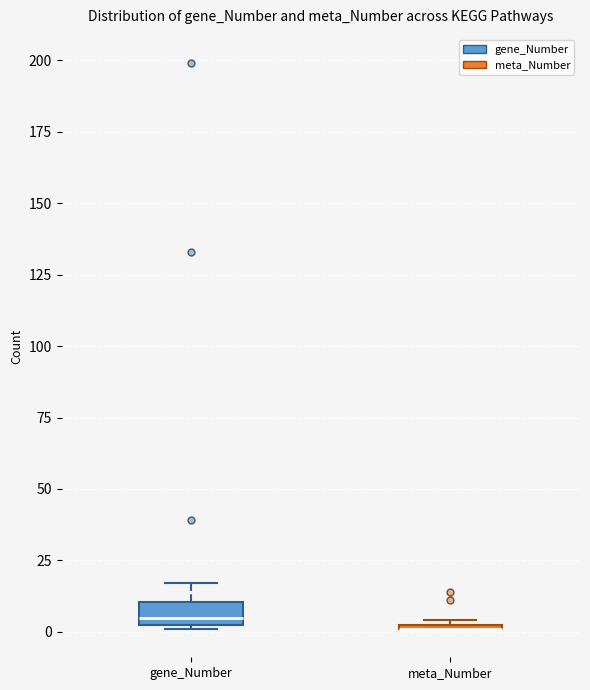

Where does the upper whisker of the box for gene_Number end on the y-axis? The values are not printed on the chart, so give them approximately, as read against the axis.

15